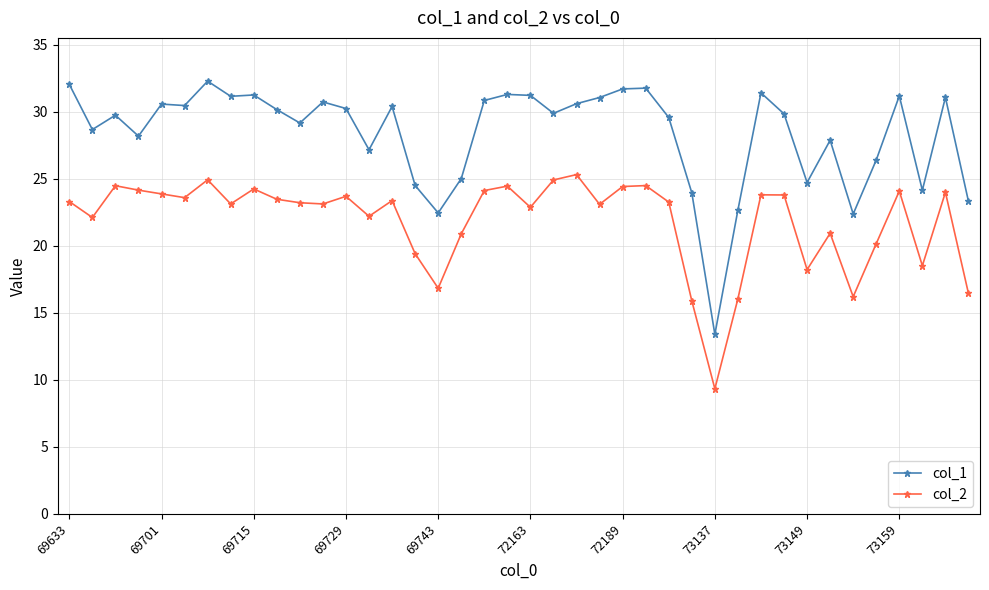

Which series has the widest spread of values?

col_1